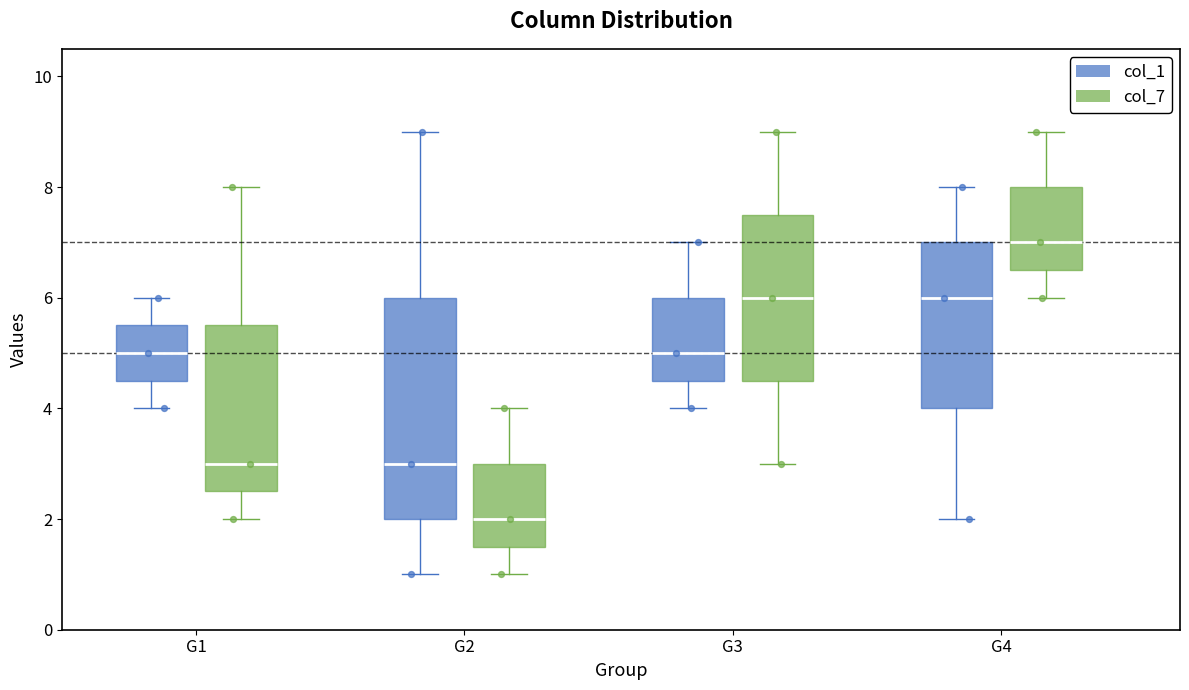

Which box's median line is the lowest?

G2 (col_7)